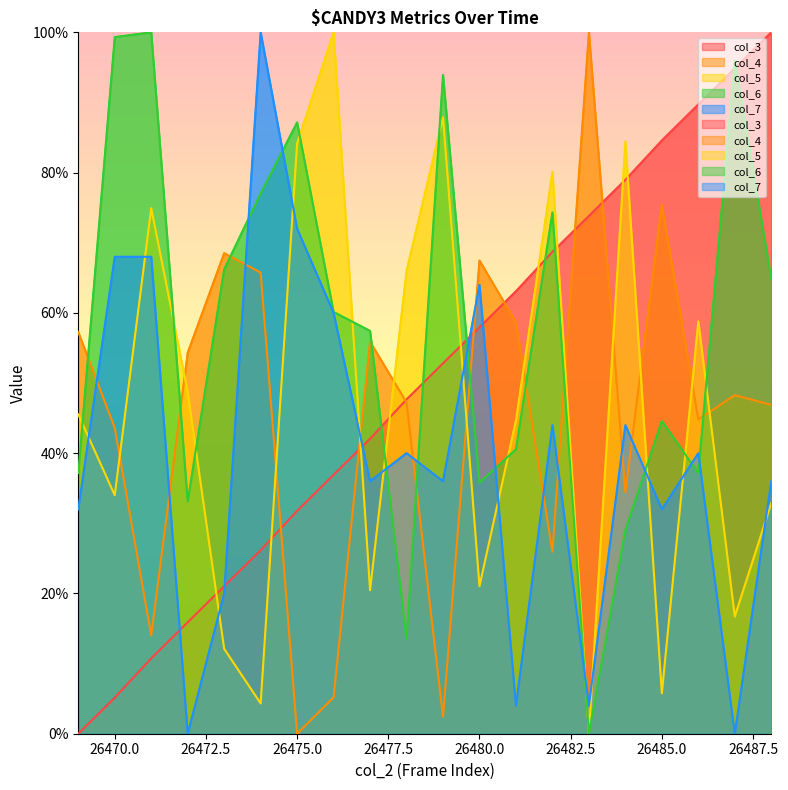

What are all the series names shown in the legend?

col_3, col_4, col_5, col_6, col_7